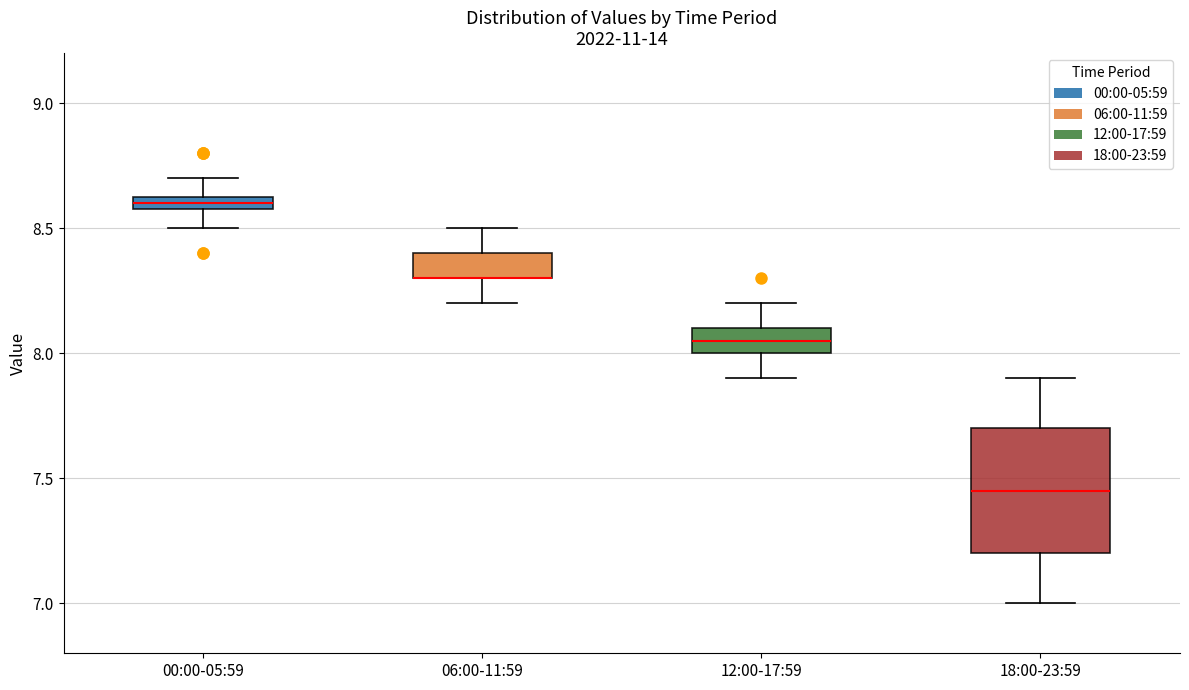

Where is the upper edge of the box for 06:00-11:59 on the y-axis? The values are not printed on the chart, so give them approximately, as read against the axis.

8.40